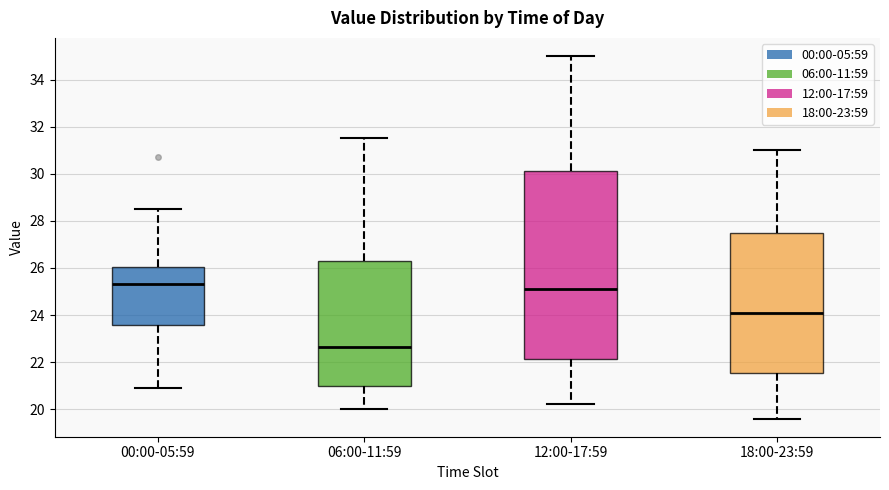

Reading left to right, transcribe this box plot: for each box, give where its median line is, the range the box spans, and where its two whiskers end, as read against the y-axis. The values are not printed on the chart, so give them approximately, as read against the axis.

00:00-05:59: median 25.4, box 23.6 to 26.0, whiskers 21.0 to 28.6
06:00-11:59: median 22.6, box 21.0 to 26.2, whiskers 20.0 to 31.6
12:00-17:59: median 25.2, box 22.2 to 30.2, whiskers 20.2 to 35.0
18:00-23:59: median 24.2, box 21.6 to 27.4, whiskers 19.6 to 31.0